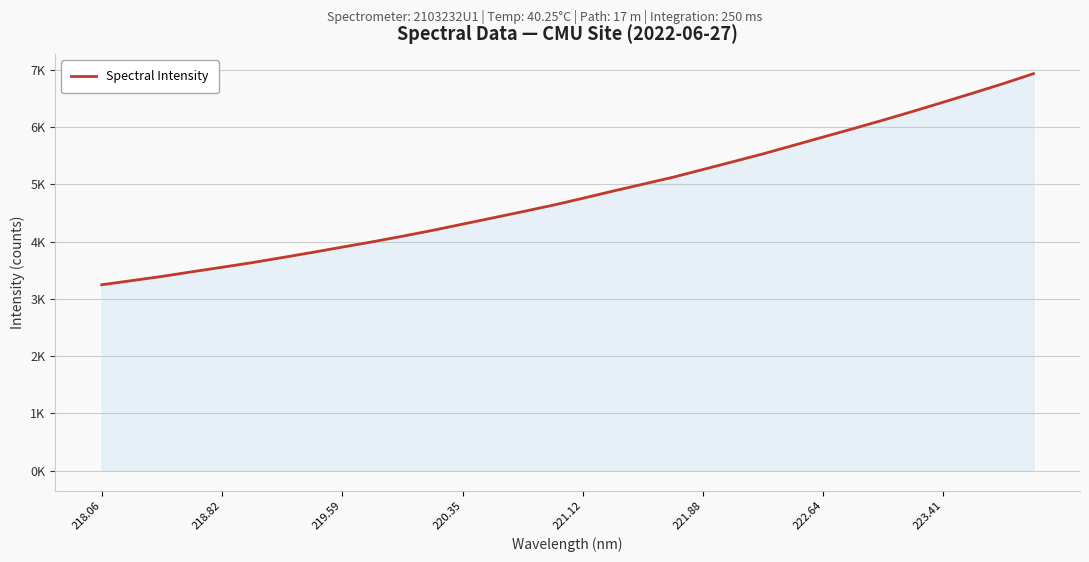

What is the value of the 6th point from the left?

3633.3